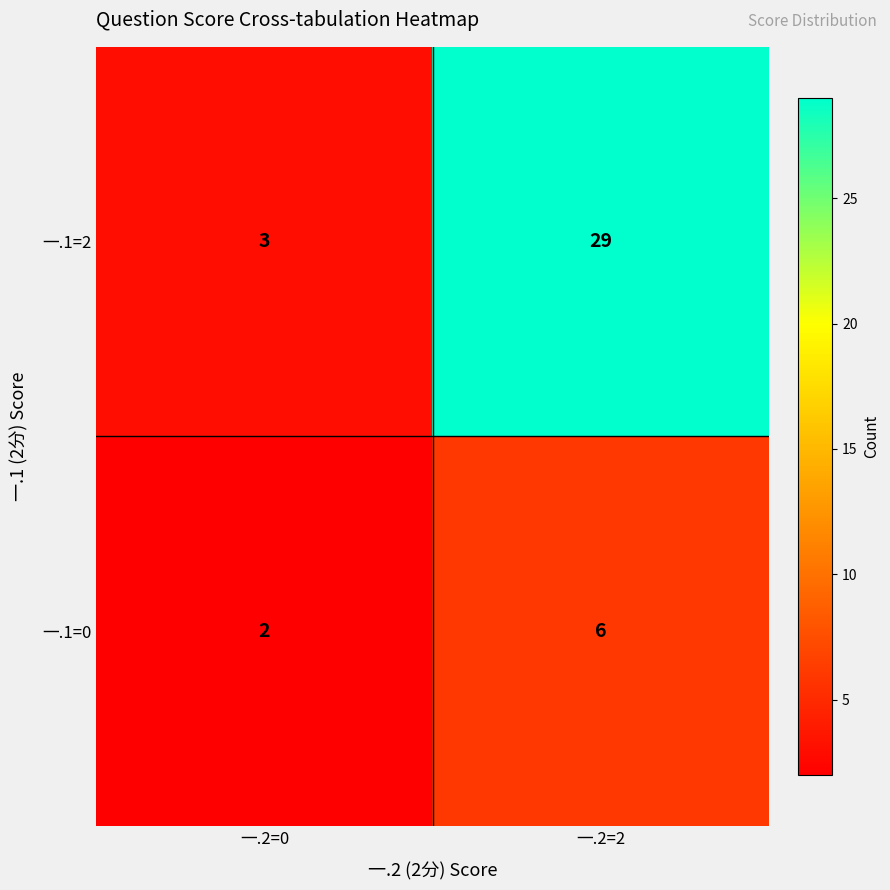

Rank the series at 一.2=2 from highest to lowest value.

一.1=2, 一.1=0